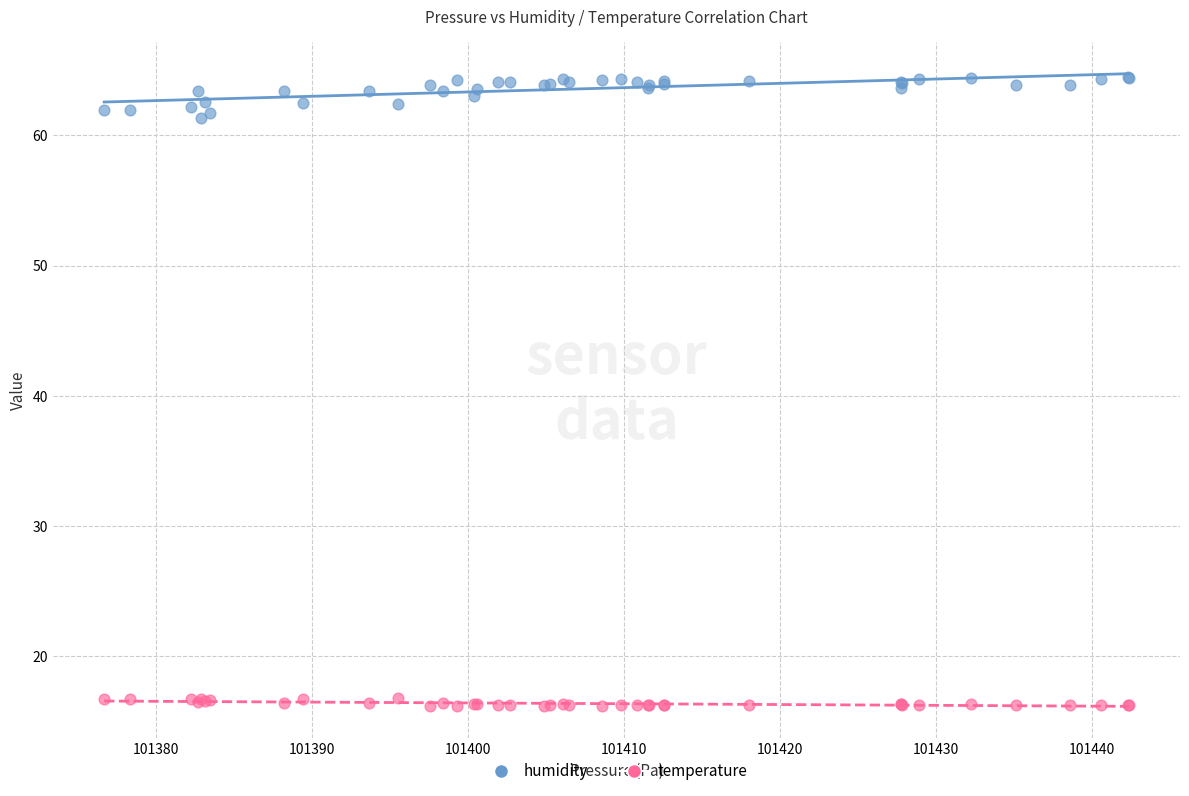

What is the X range (max minus min) for the scatter plot?

65.6